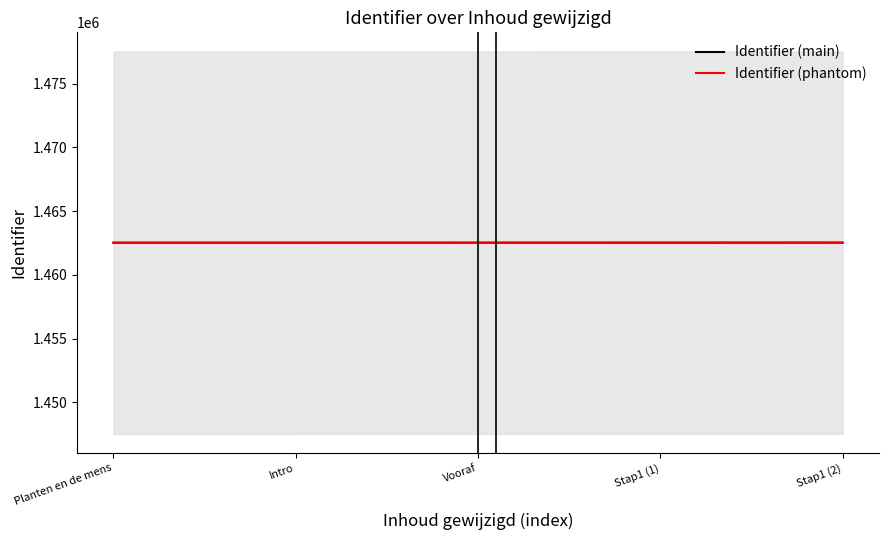

What is the sum of all Identifier (main) values?

7312626.0